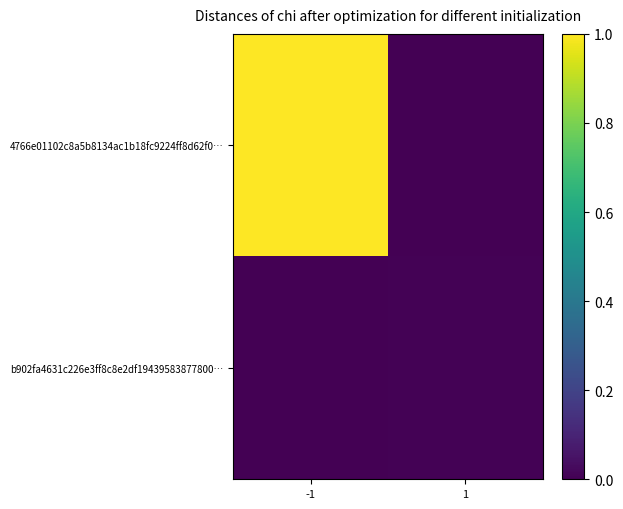

Between -1 and 1, which series saw the biggest shift?

4766e01102c8a5b8134ac1b18fc9224ff8d62f0…